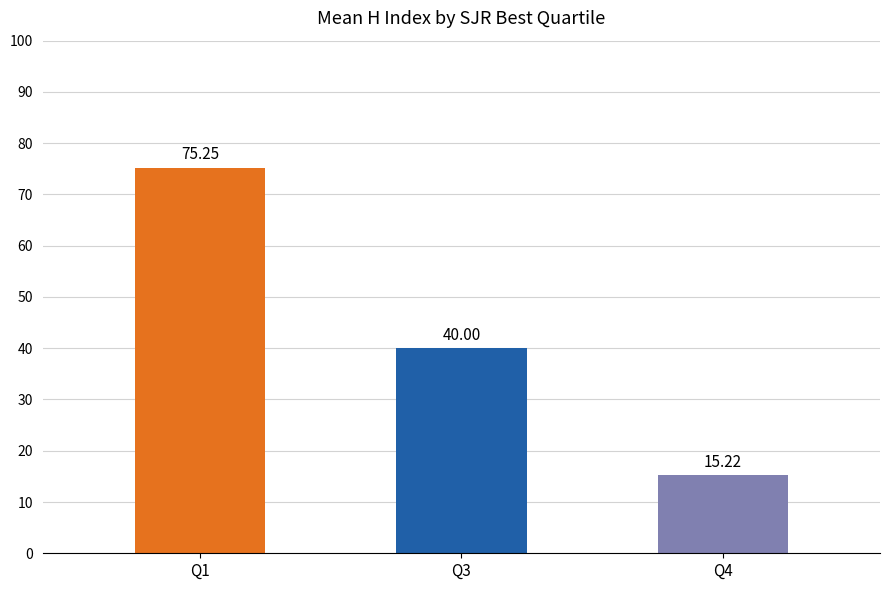

What is the difference between the maximum and minimum values?

60.0